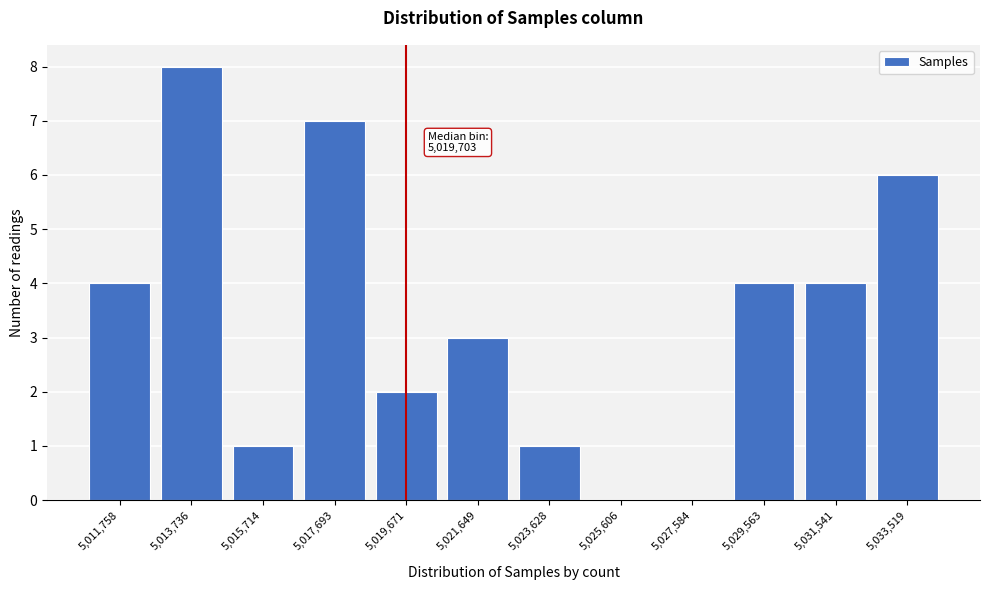

Reading left to right, transcribe all the data shown in this chart.

5,011,758=4	5,013,736=8	5,015,714=1	5,017,693=7	5,019,671=2	5,021,649=3	5,023,628=1	5,025,606=0	5,027,584=0	5,029,563=4	5,031,541=4	5,033,519=6